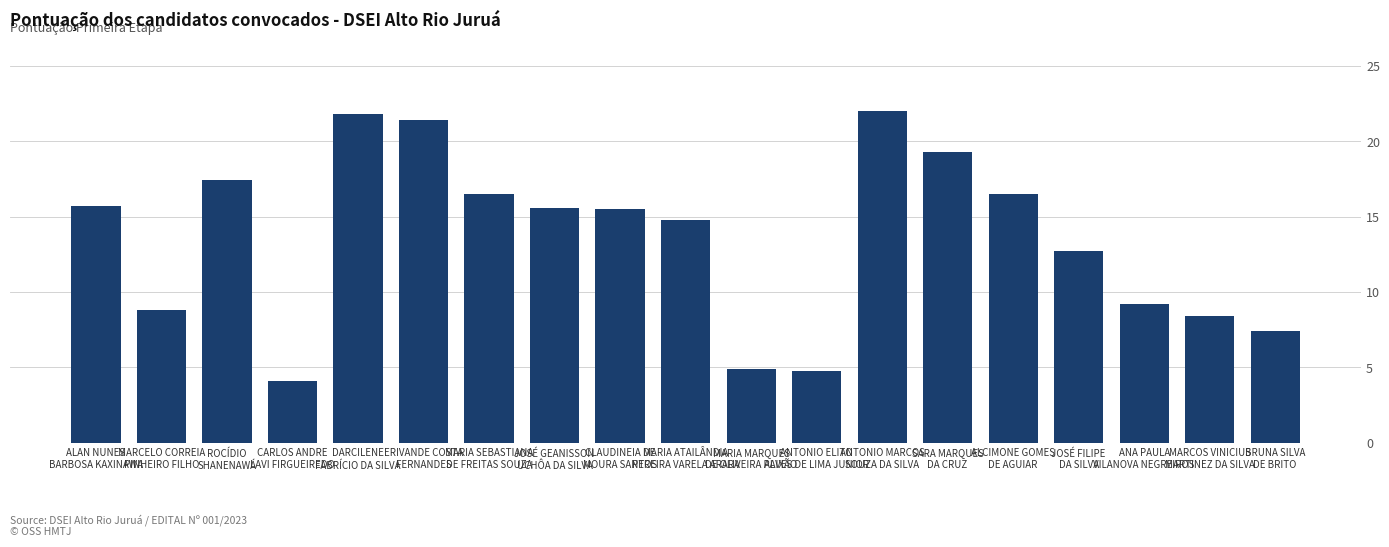

What is the sum of all values?

256.8